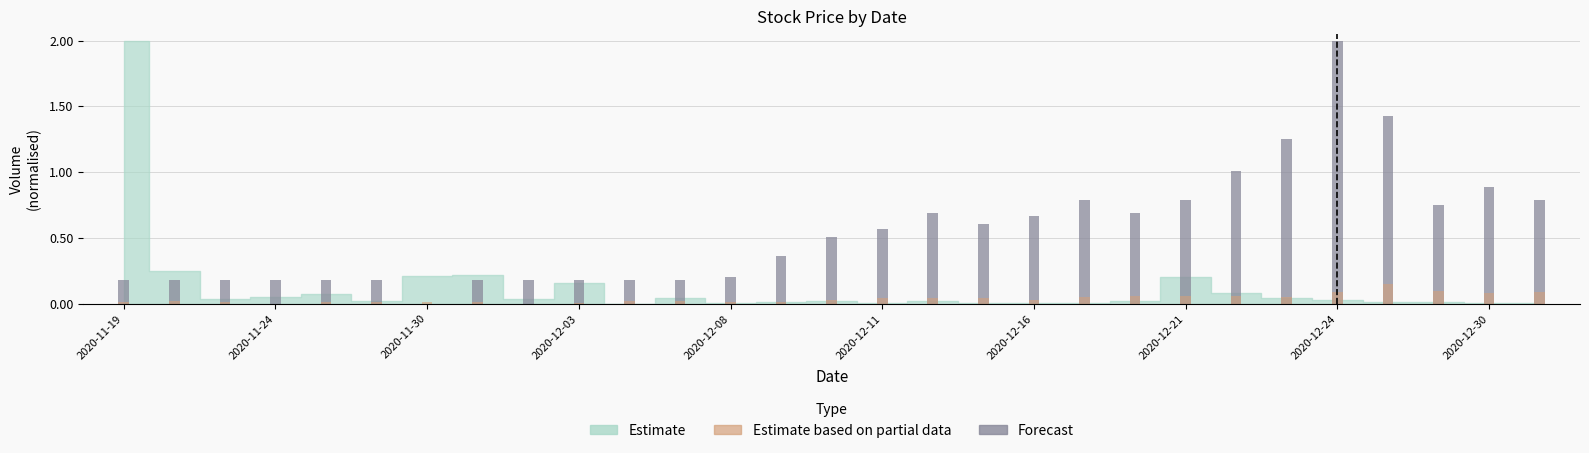

Is it true that Estimate based on partial data equals 0.0 at 13?

True